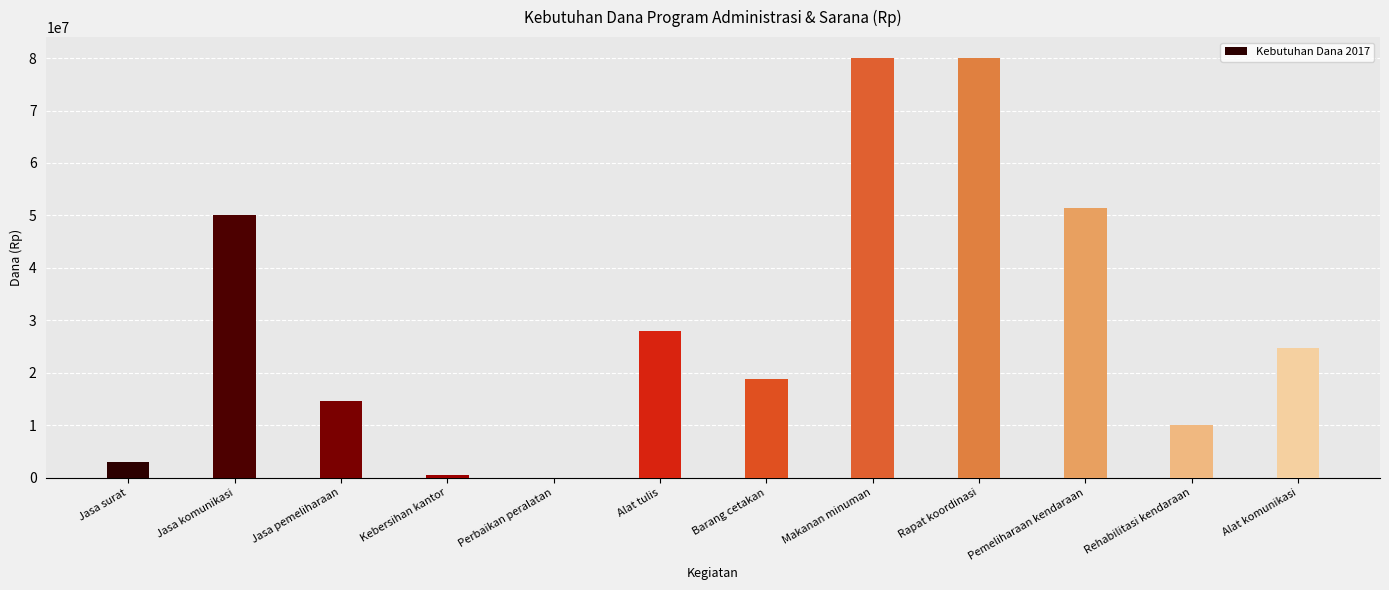

What is the sum of all values?

361150000